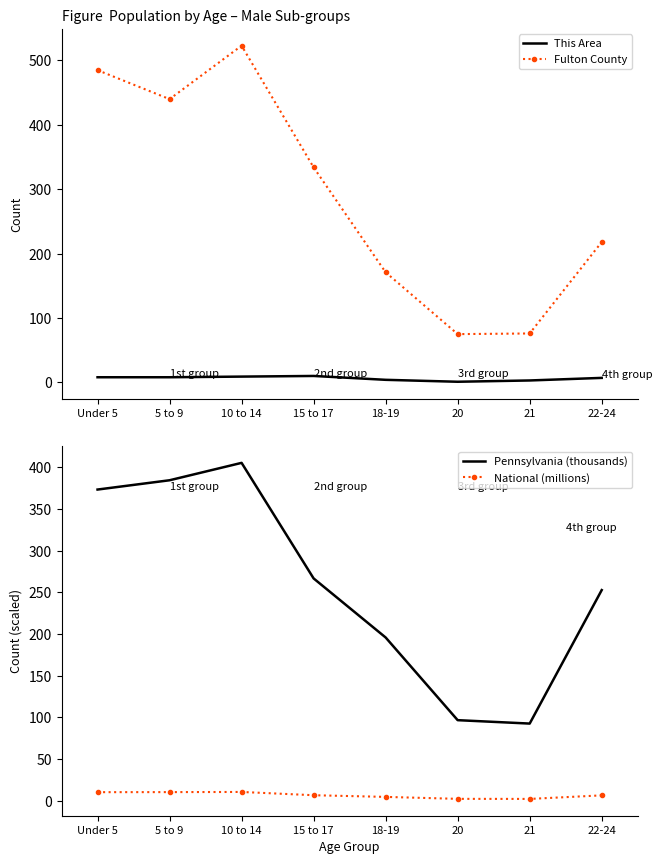

What is the sum of the This Area values at 22-24 and 18-19?

11